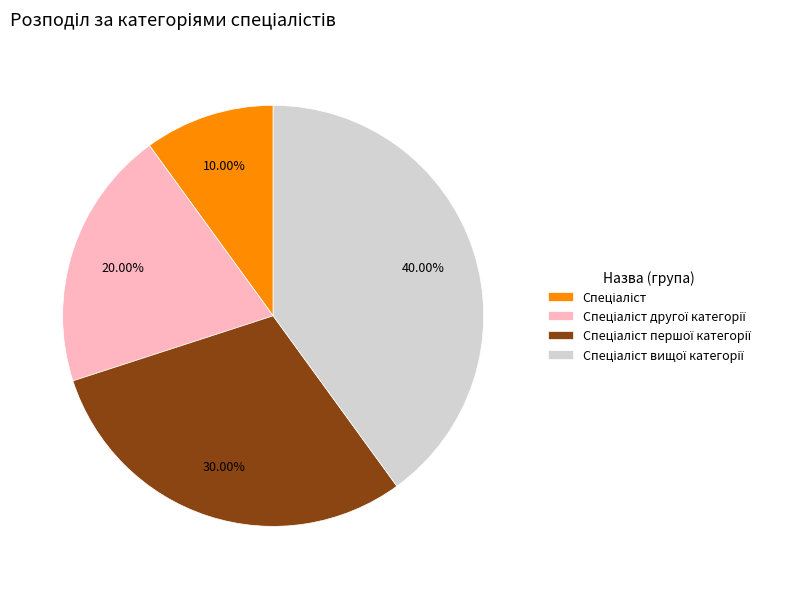

Is there any slice that represents more than half of the pie?

No